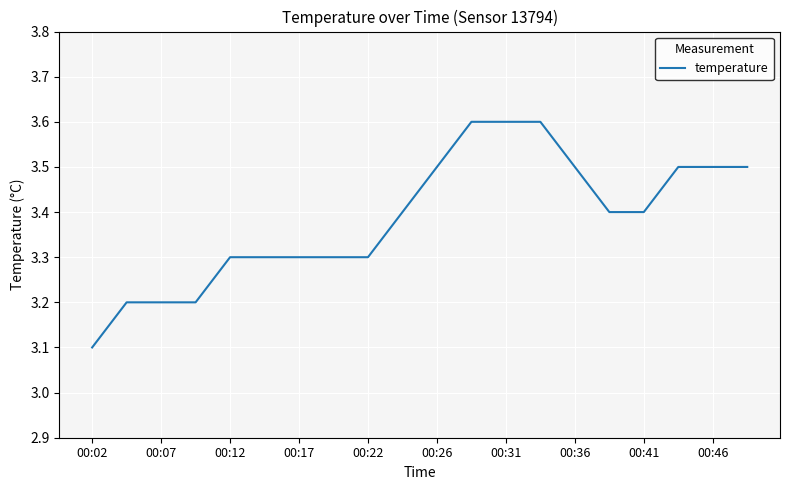

What is the difference between the maximum and minimum values?

0.5